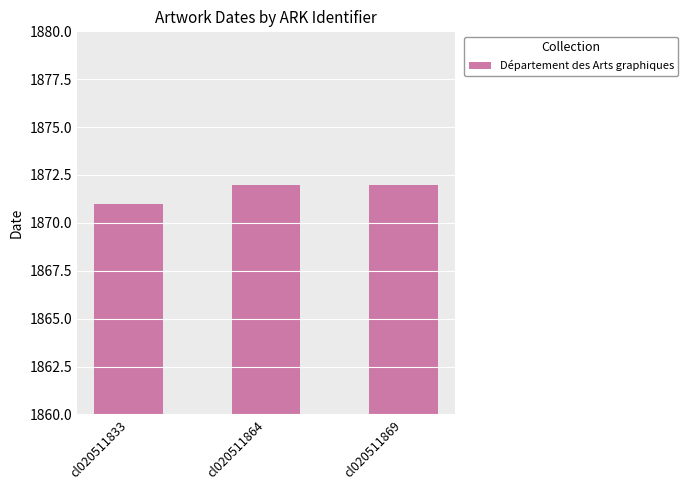

What is the value of the 3rd bar from the left?

1872